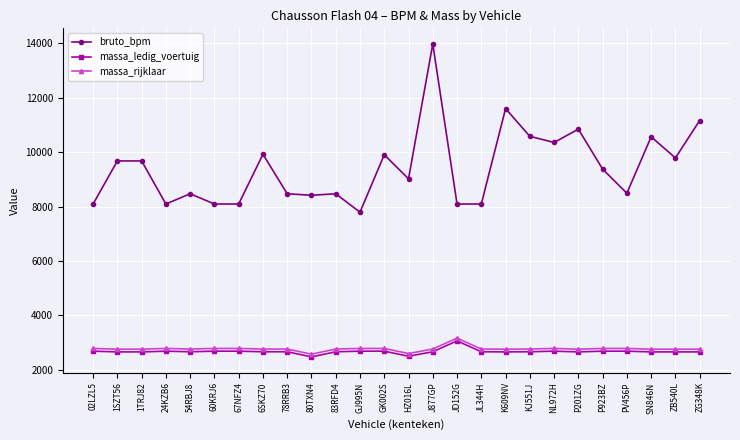

How many distinct data groups are displayed?

3